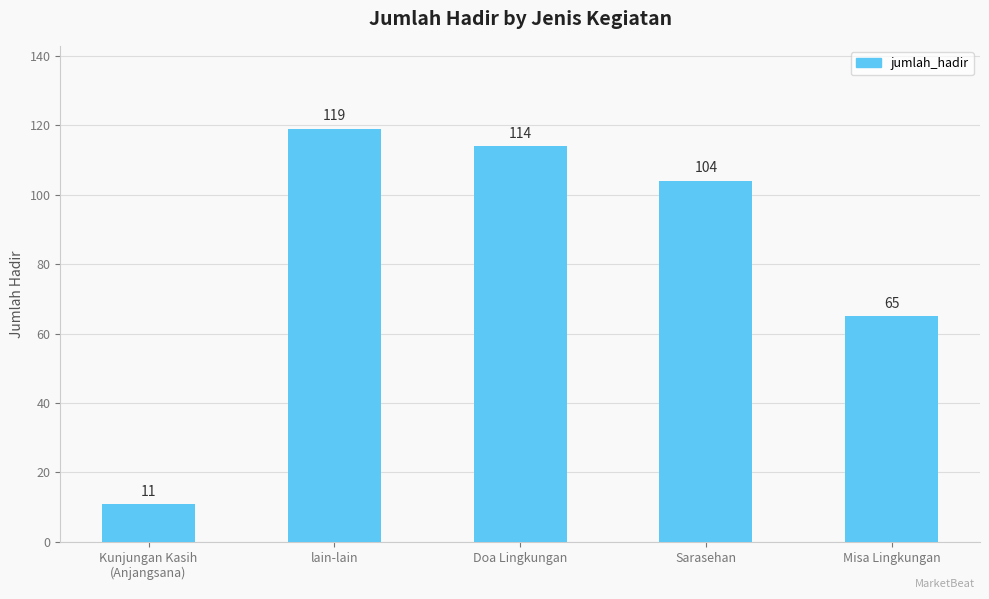

List the labels in order of value, largest first.

lain-lain, Doa Lingkungan, Sarasehan, Misa Lingkungan, Kunjungan Kasih
(Anjangsana)